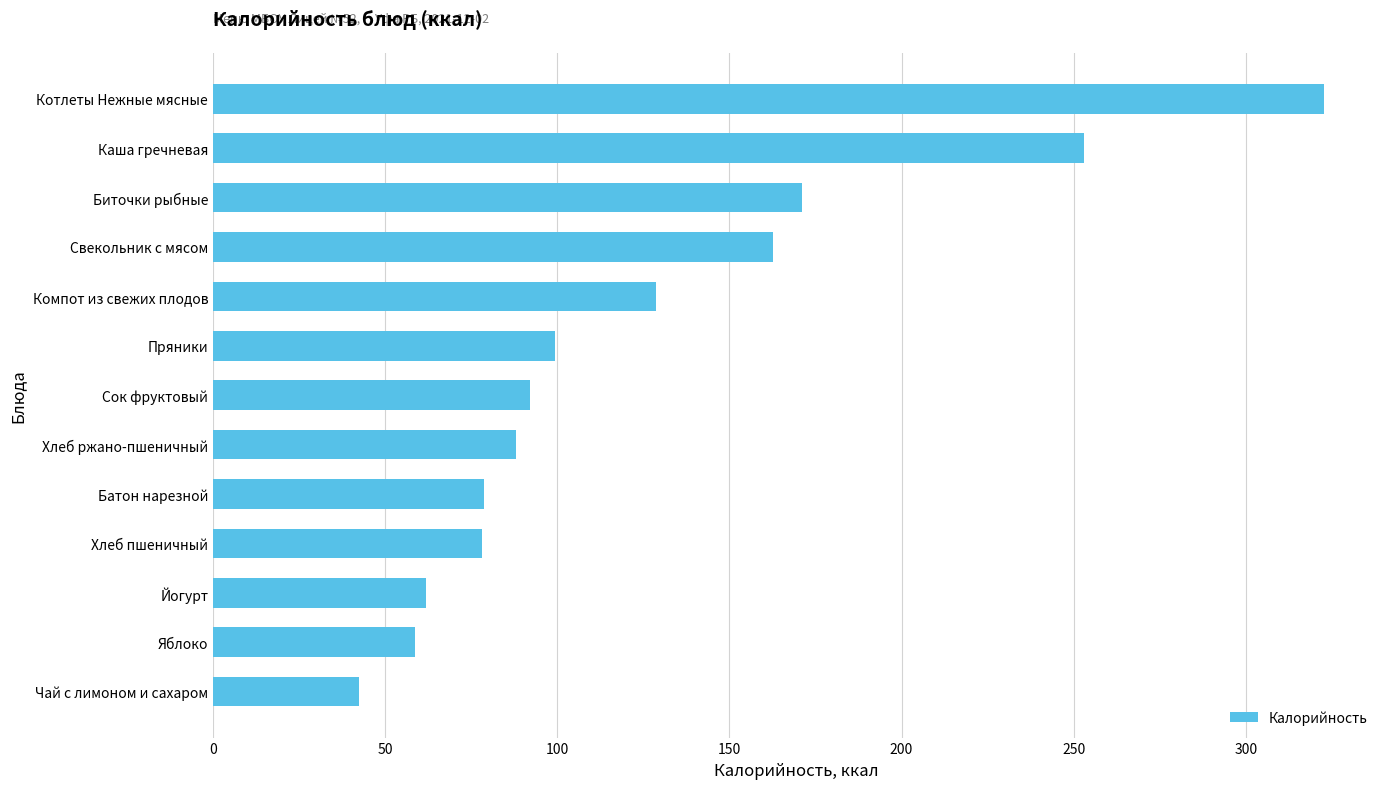

What is the change in value from Чай с лимоном и сахаром to Хлеб пшеничный?

+35.7